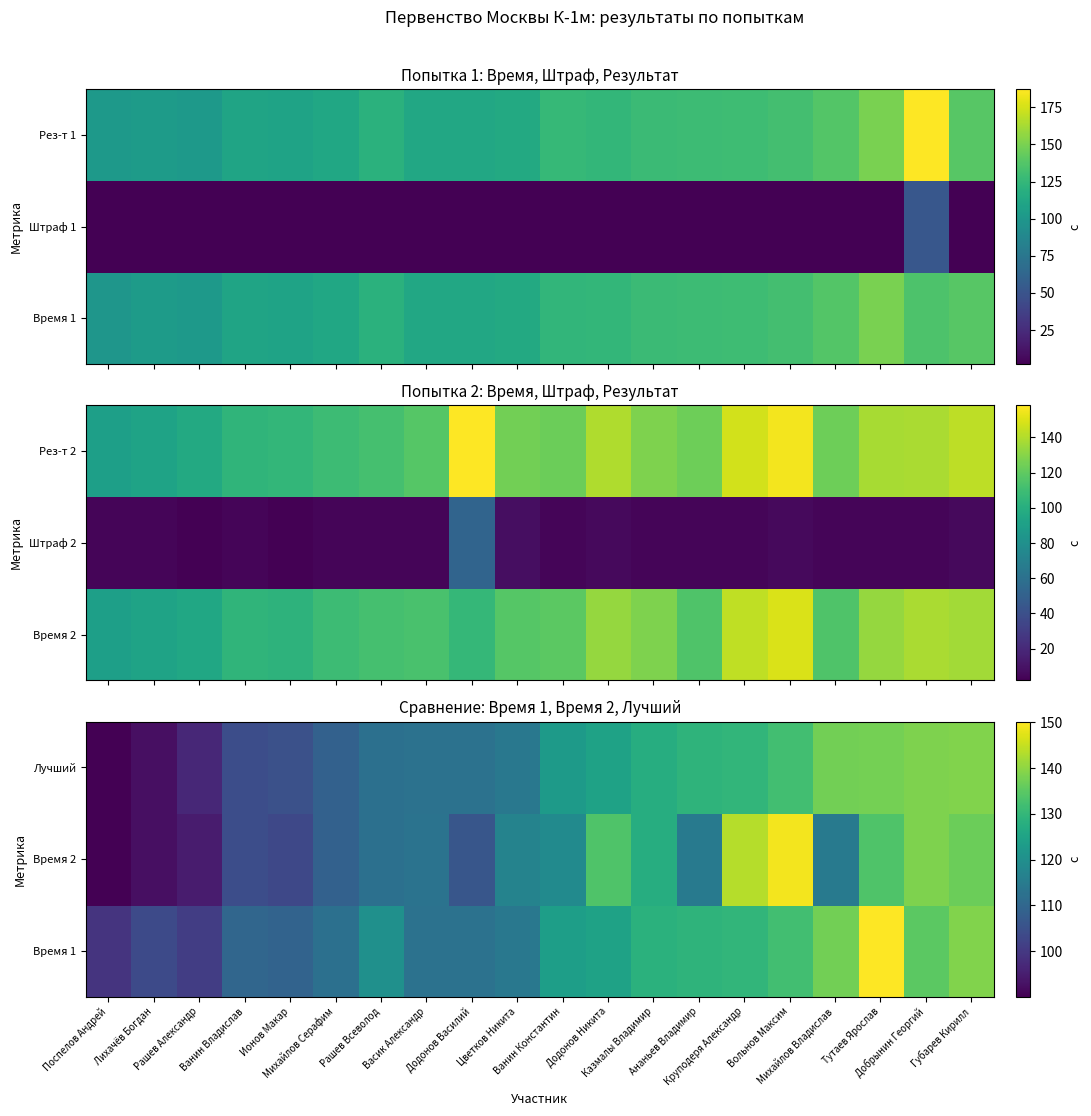

What is the sum of all Время 1 values?

2424.0